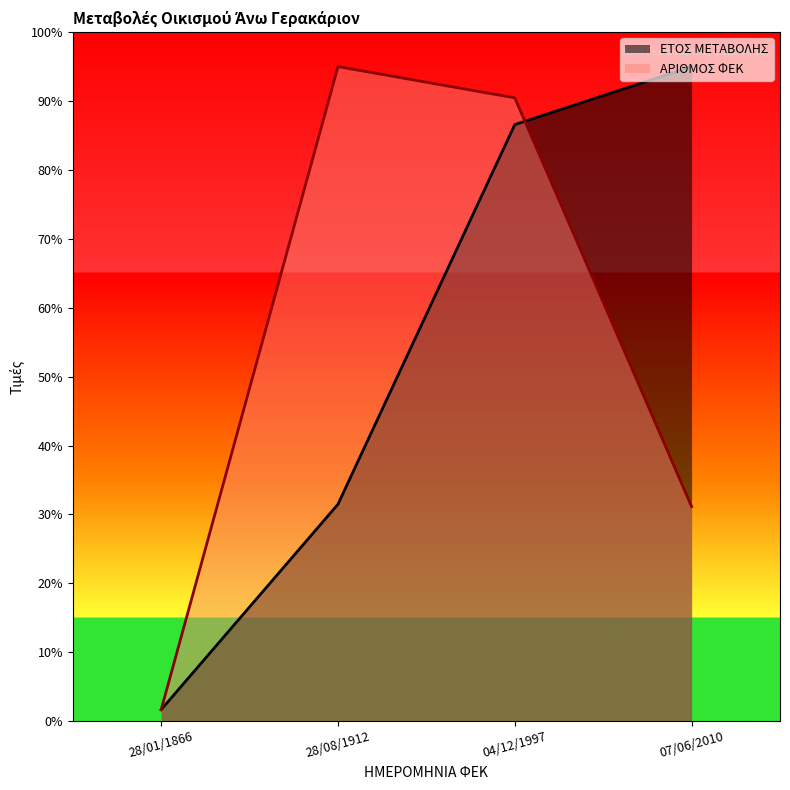

List the series in order of their peak value, lowest first.

ΑΡΙΘΜΟΣ ΦΕΚ, ΕΤΟΣ ΜΕΤΑΒΟΛΗΣ